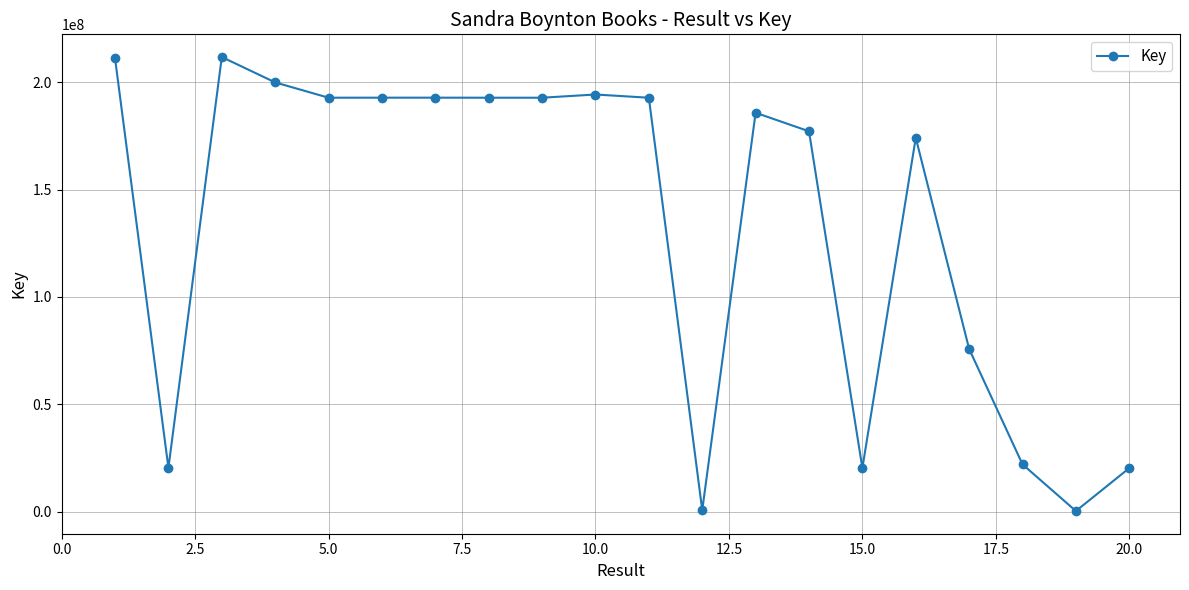

Does the chart have visible grid lines?

Yes